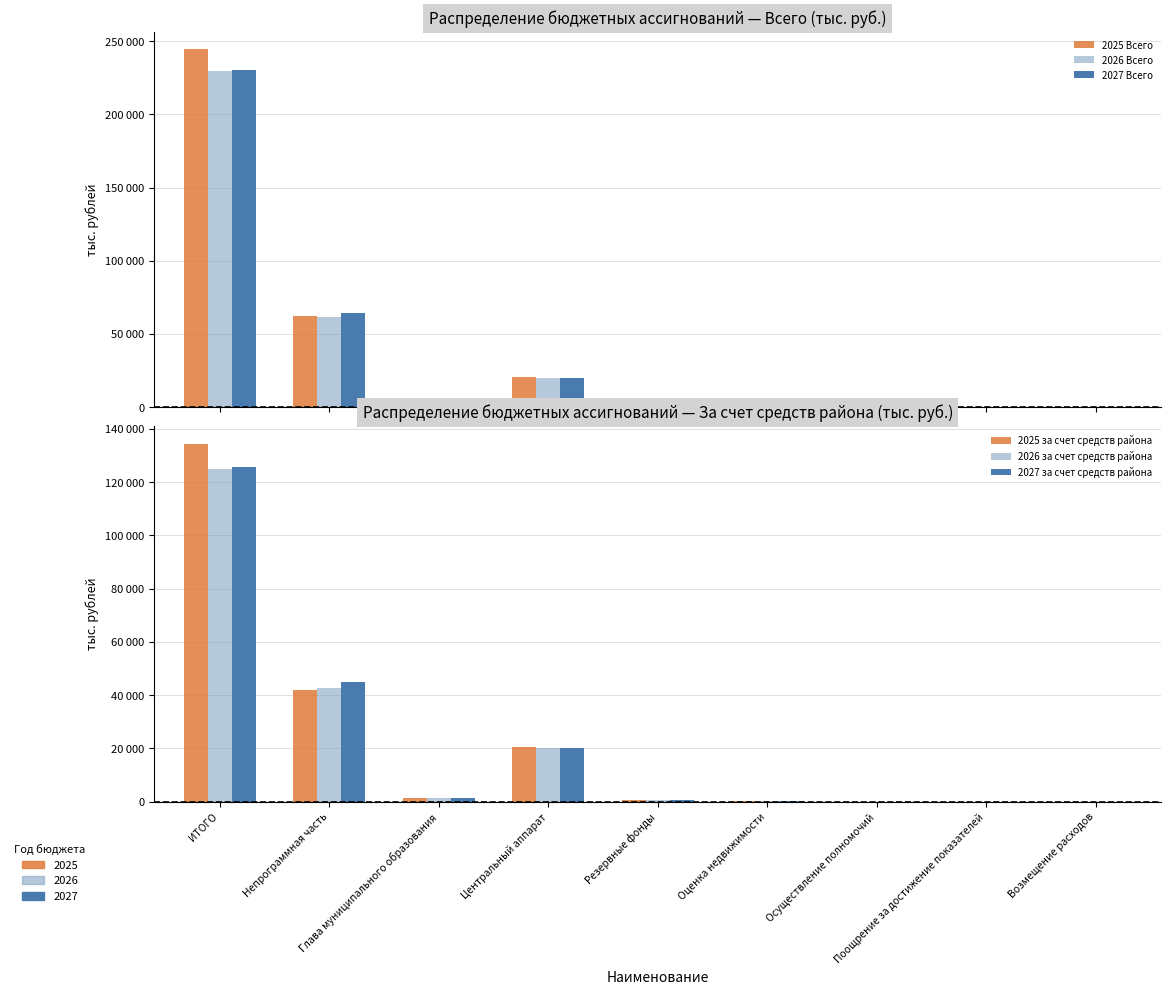

How many data points in 2025 Всего are less than 400?

4